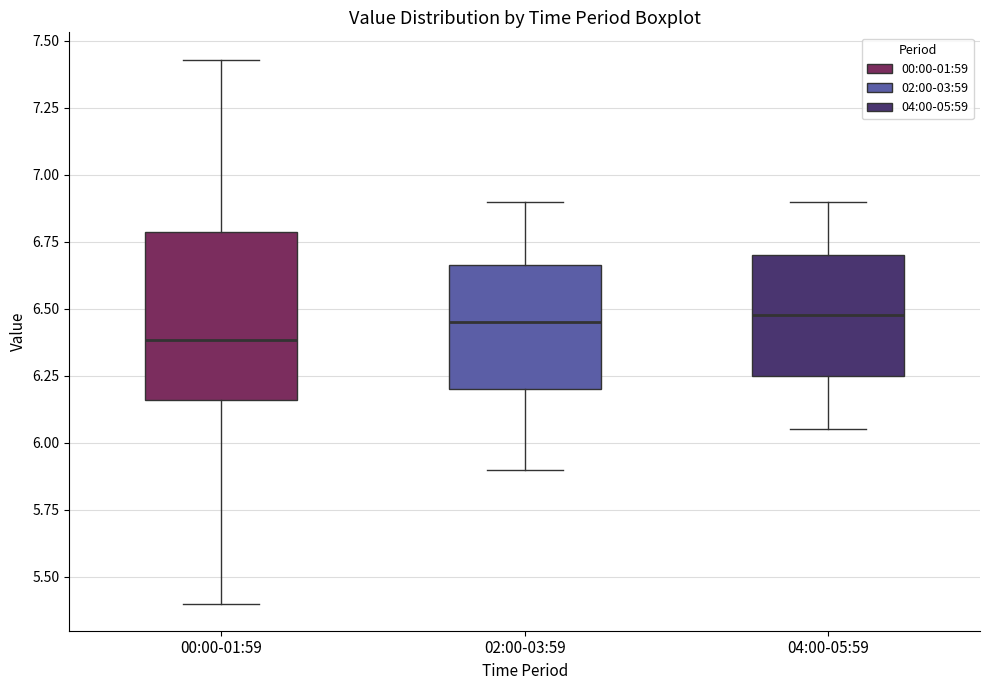

Comparing the boxes themselves (not the whiskers), which one is the tallest?

00:00-01:59